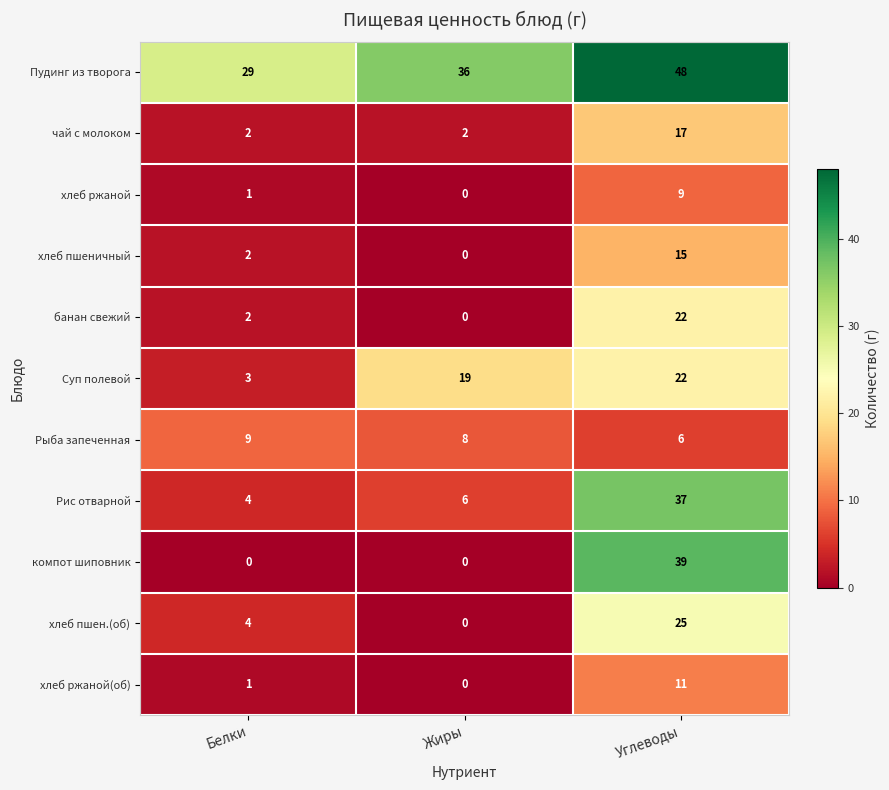

Where is хлеб пшеничный nearest to the value 7?

Белки